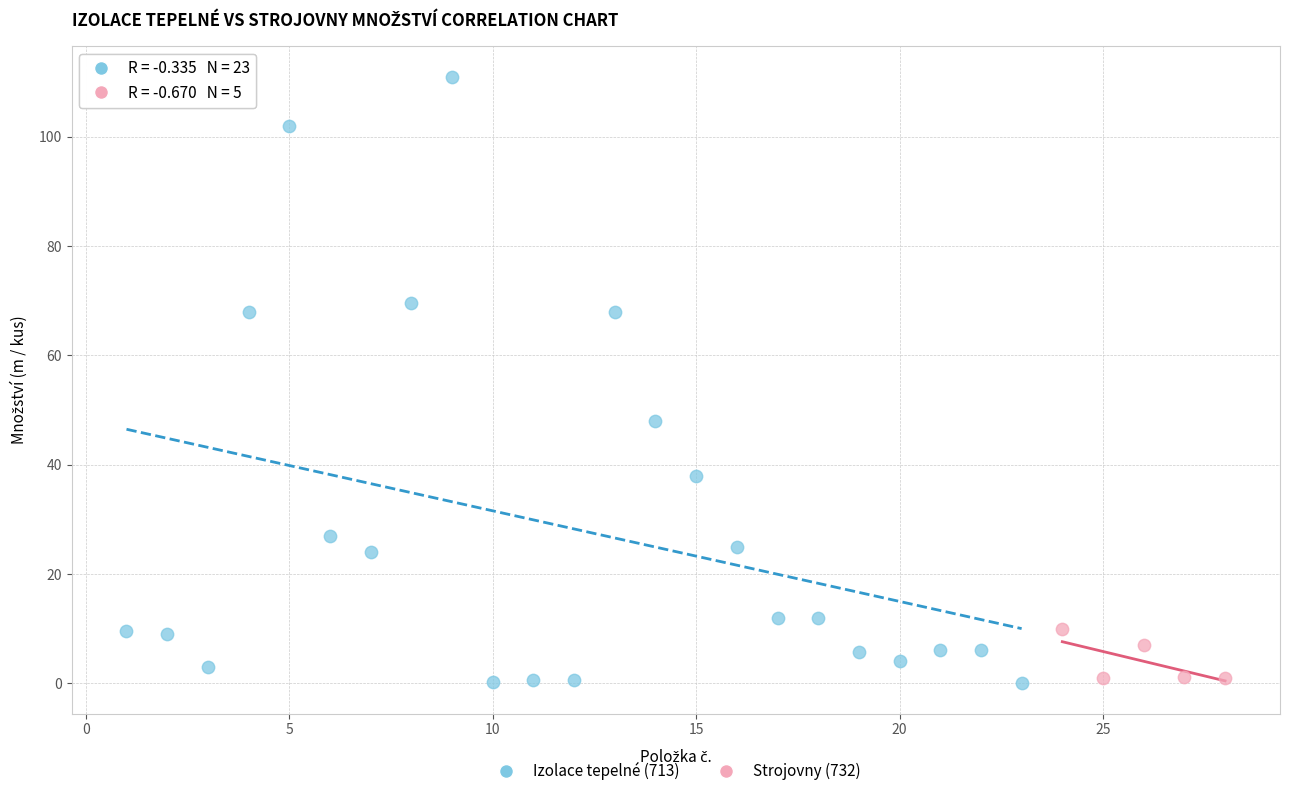

Which series contains the highest Y value?

Izolace tepelné (713)